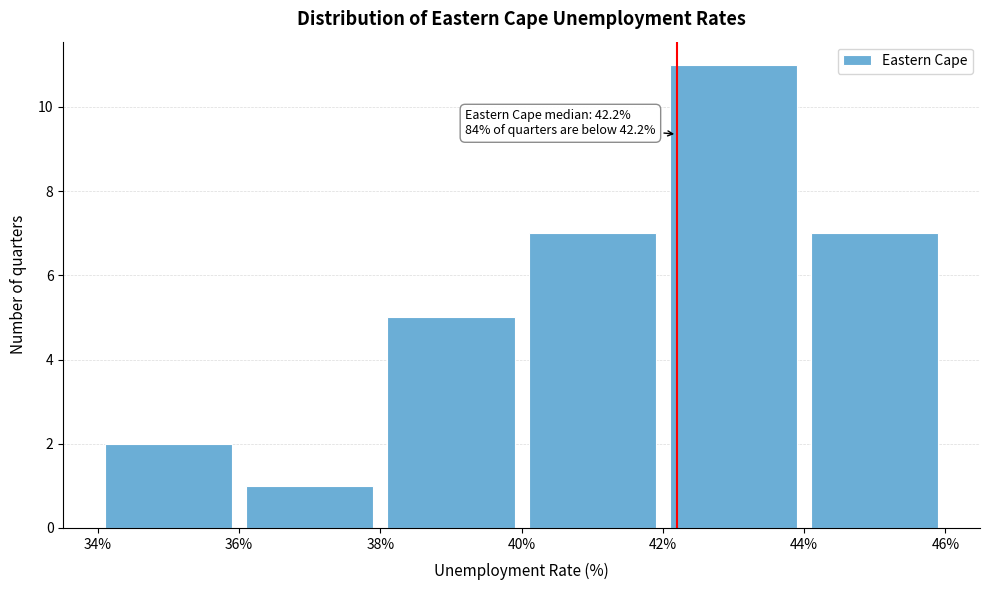

Which range on the x-axis has the tallest bar?

42% to 44%